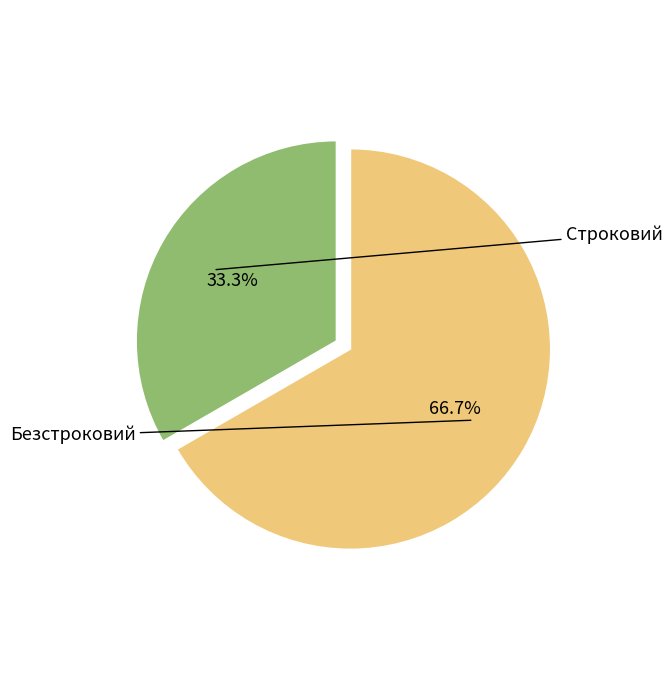

To the nearest percent, what is the average slice percentage?

50%